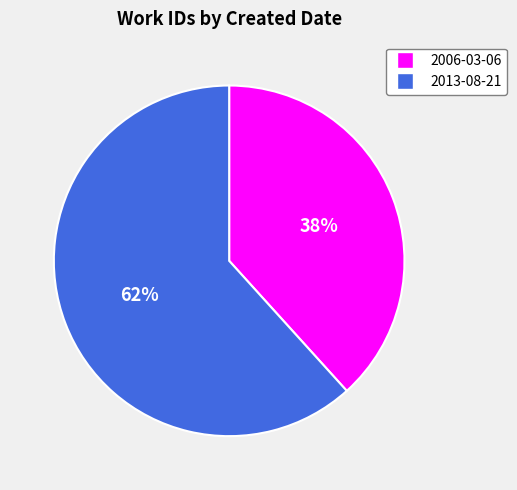

What percentage is the 2006-03-06 slice, to the nearest percent?

38%